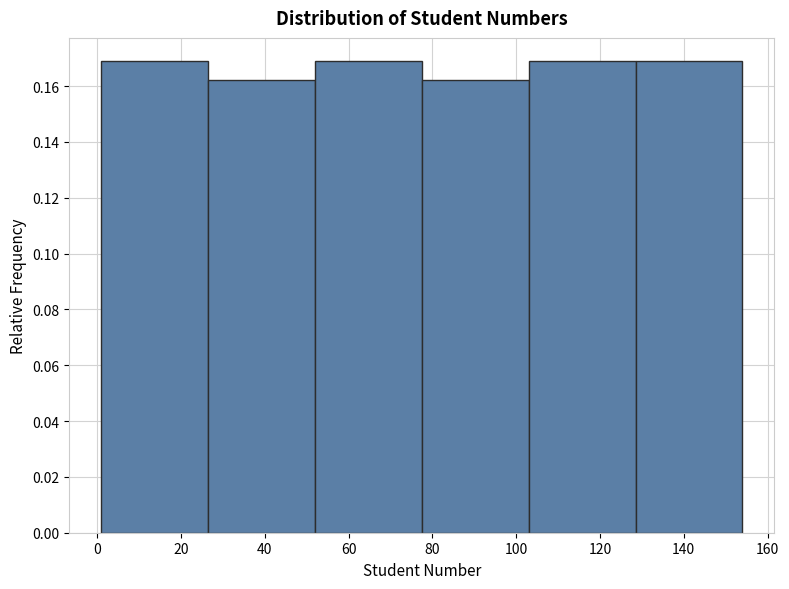

Reading left to right, list every bar in this chart as the range it spans on the x-axis followed by its height. Neither the bar edges nor the heights are printed on the chart, so give them approximately, as read against the axes.

1.0 to 26.5: 0.168
26.5 to 52.0: 0.162
52.0 to 77.5: 0.168
77.5 to 103.0: 0.162
103.0 to 128.5: 0.168
128.5 to 154.0: 0.168